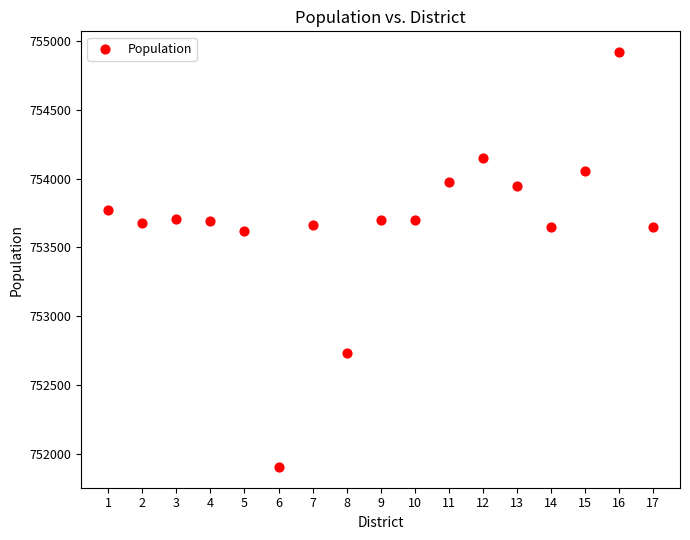

What is the range of X values (max minus min)?

16